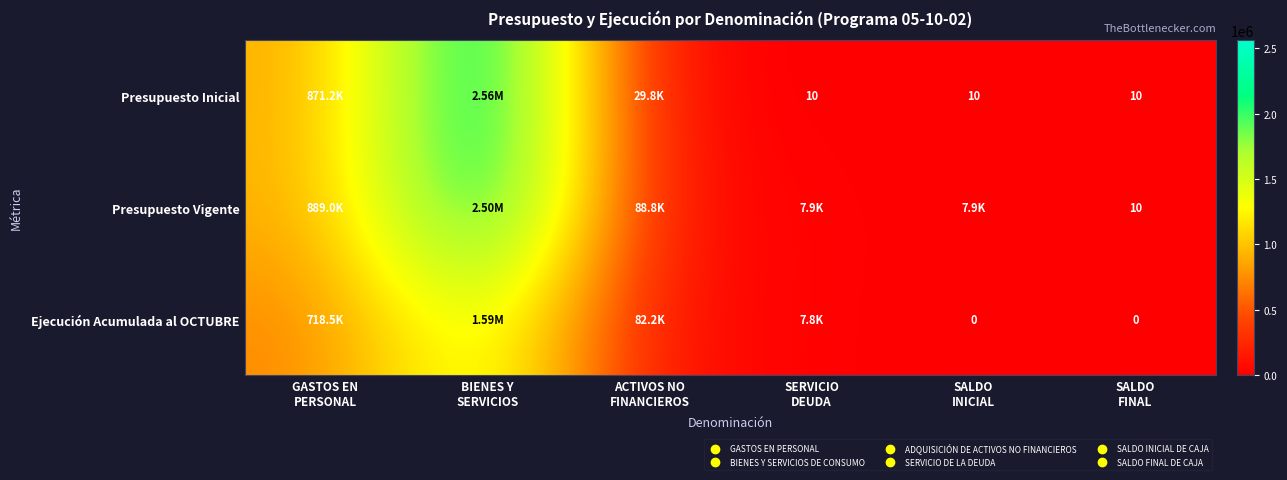

Which category has the lowest value across all series?

SALDO
INICIAL